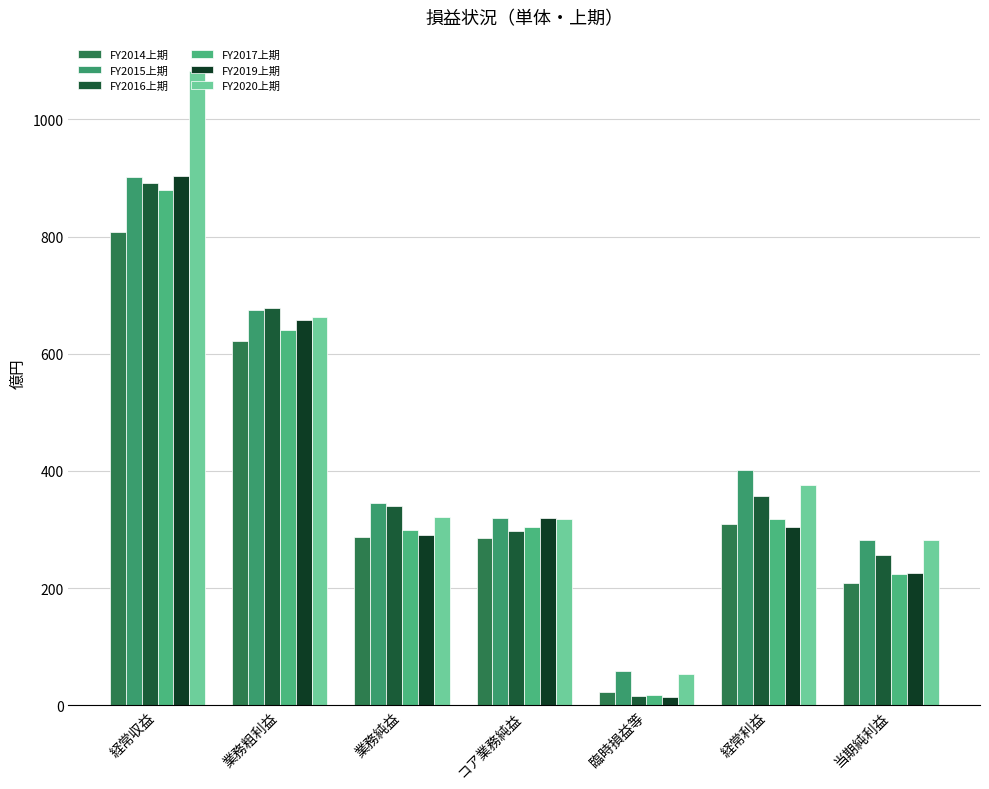

Which series has the largest total across all categories?

FY2020上期